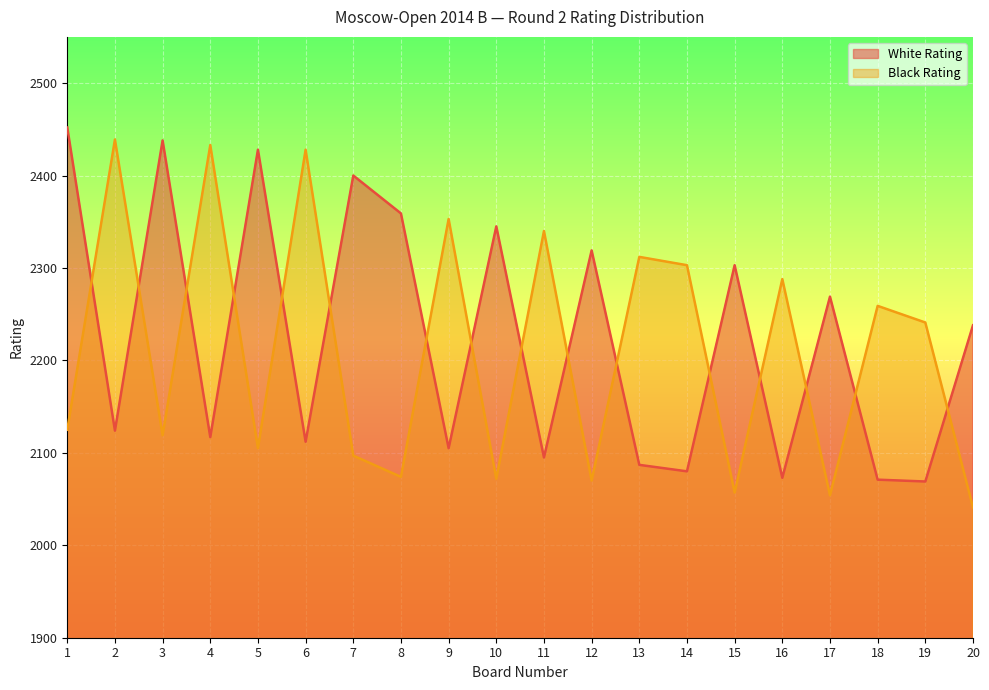

How many intersections are there between Black Rating and White Rating?

16